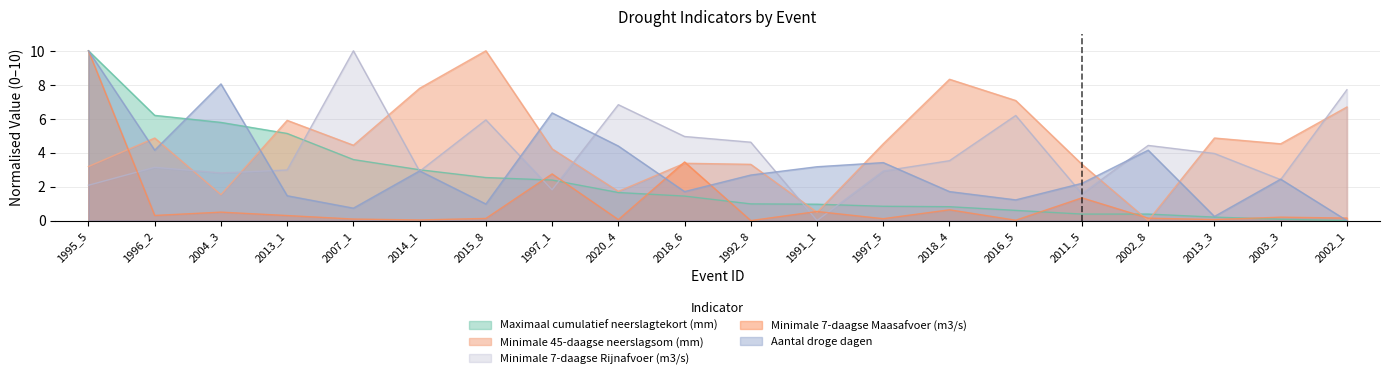

What position from the left is 1997_5?

13